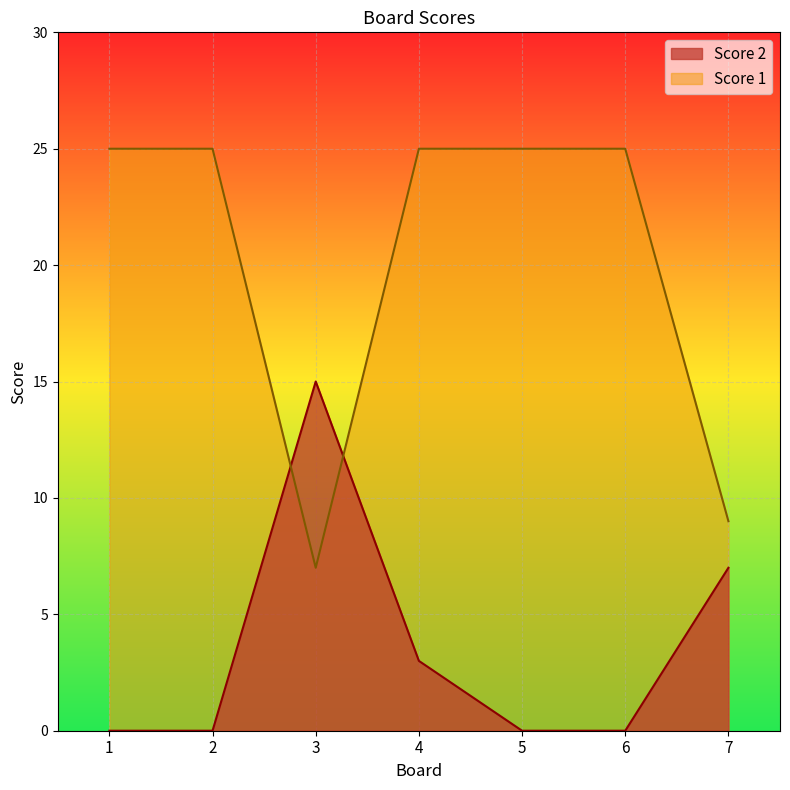

Reading right to left, transcribe all the data shown in this chart.

Score 1: 7=9	6=25	5=25	4=25	3=7	2=25	1=25
Score 2: 7=7	6=0	5=0	4=3	3=15	2=0	1=0